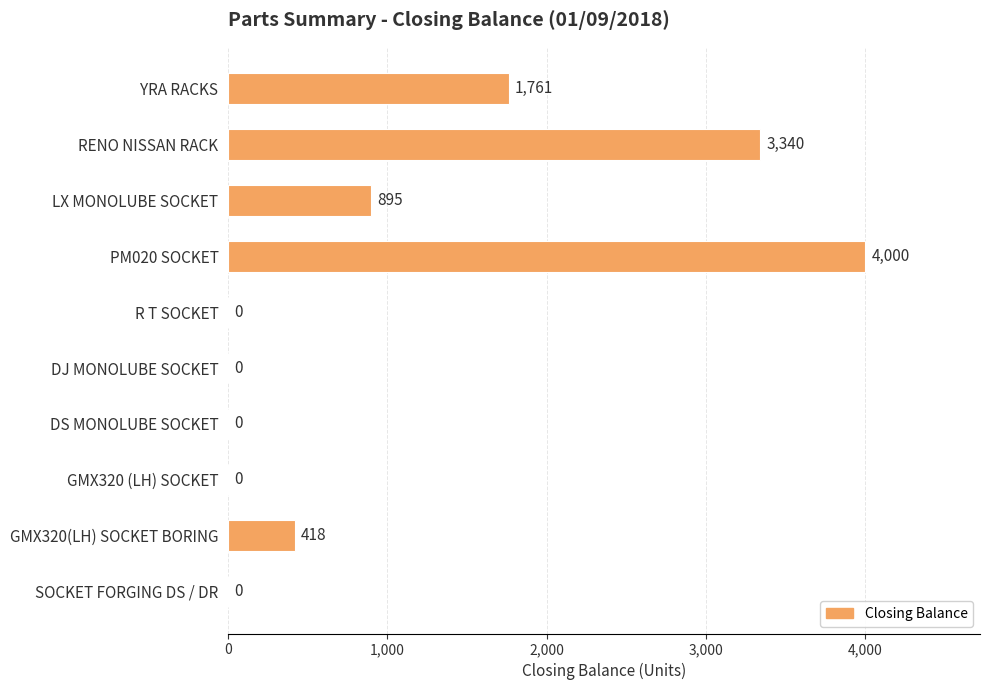

What is the sum of the values at RENO NISSAN RACK and PM020 SOCKET?

7340